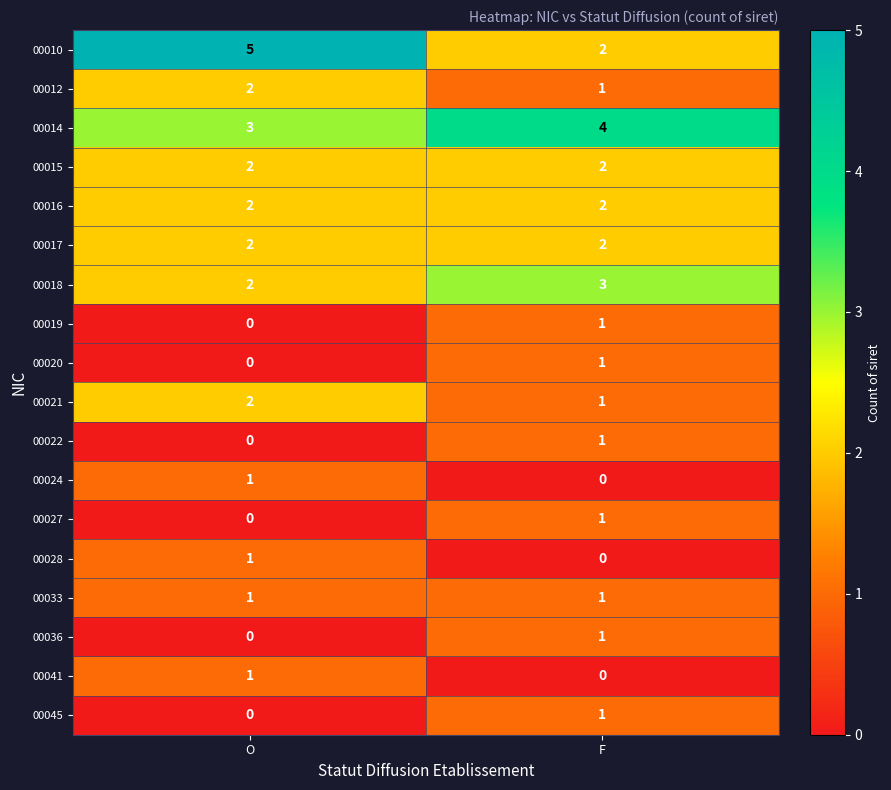

How many series are shown in this chart?

18